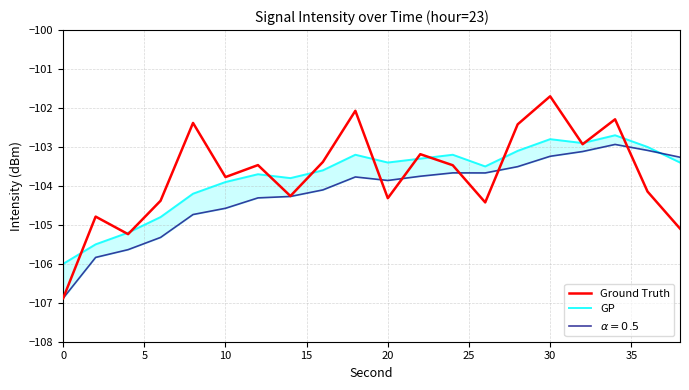

Is the value of Ground Truth at 16 greater than the value of GP at 30?

Yes